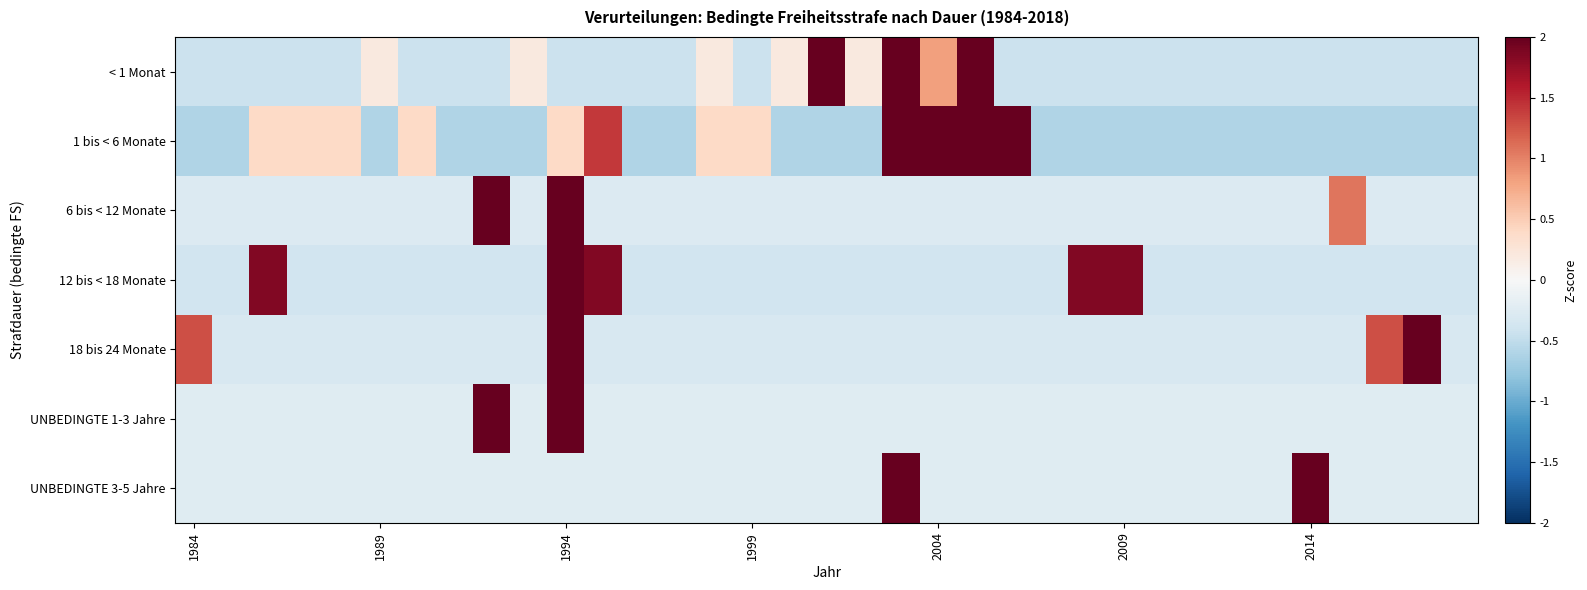

Which series has the largest total across all categories?

1 bis < 6 Monate